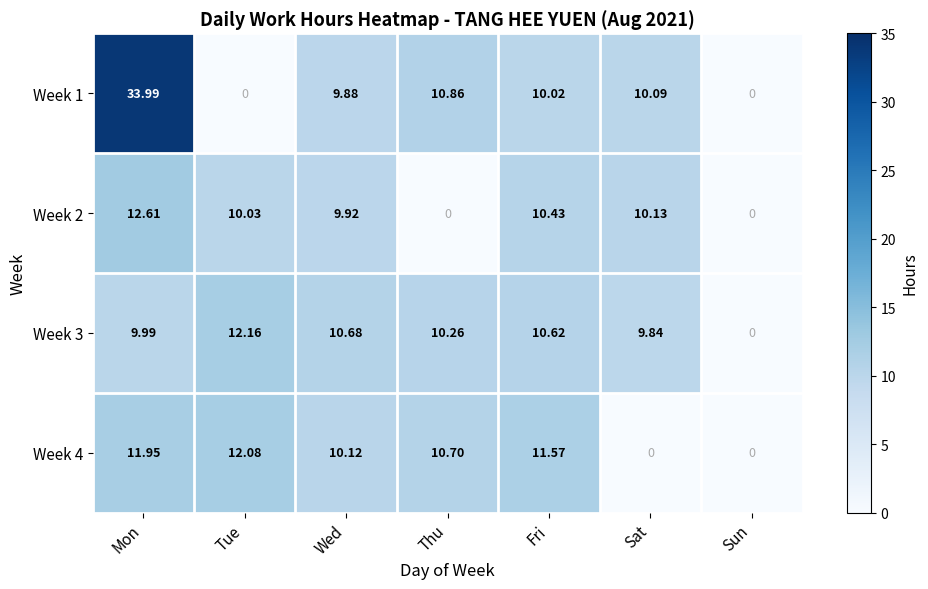

At how many categories does at least one series exceed 15?

1